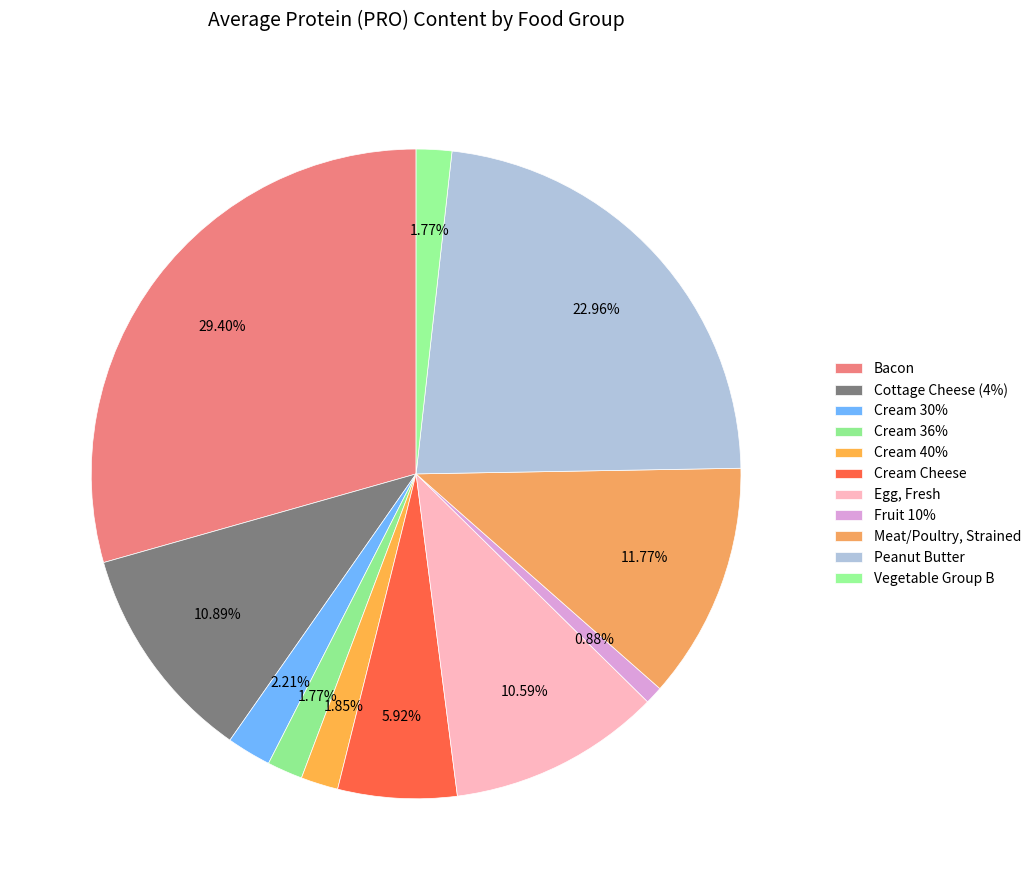

The Cream 30% slice represents 1% of the pie. True or false?

False